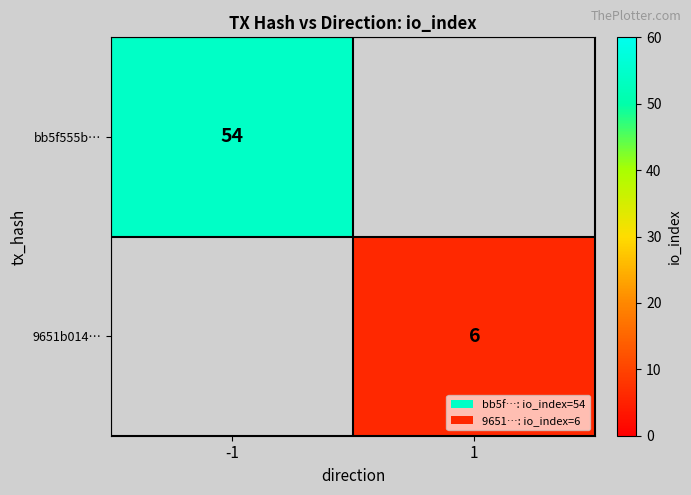

What is the greatest value displayed?

54.0